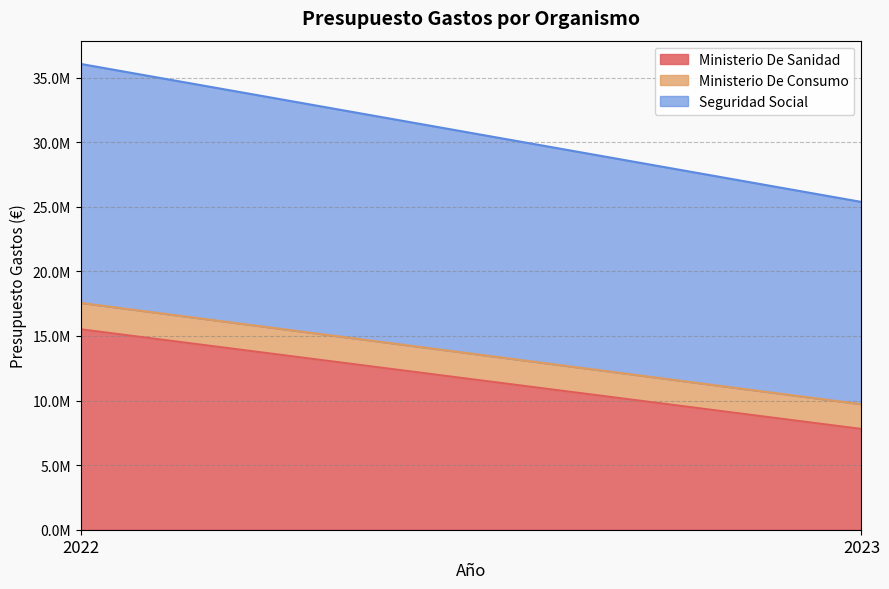

Which series has the largest total across all categories?

Seguridad Social